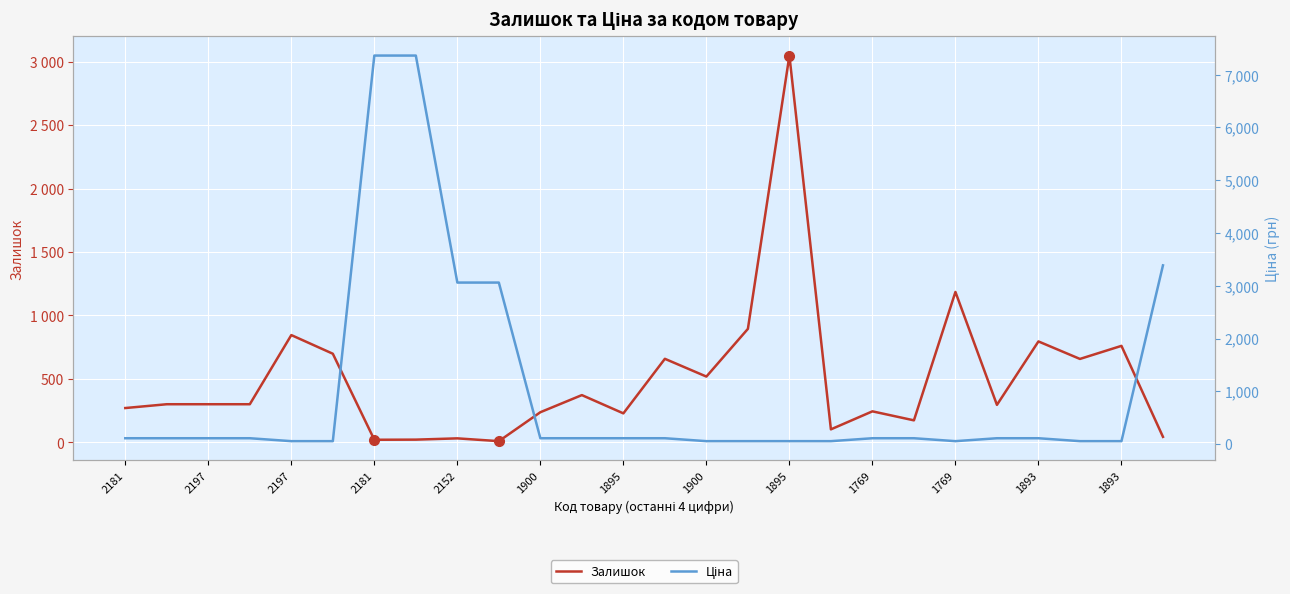

Which label corresponds to the smallest value in the chart?

1769